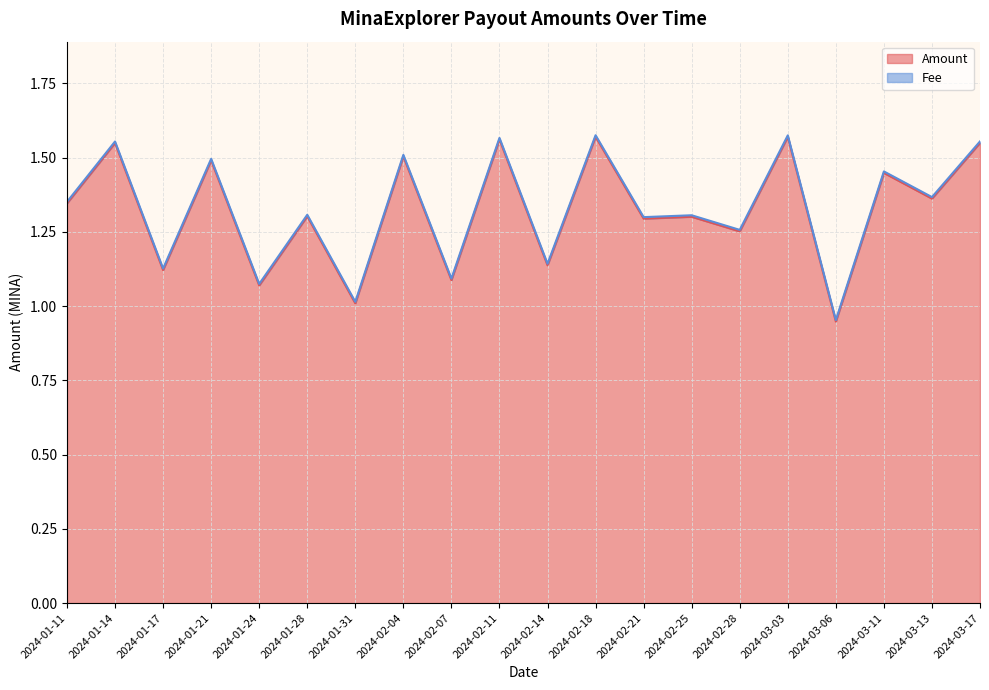

What is the sum of all values?

26.5